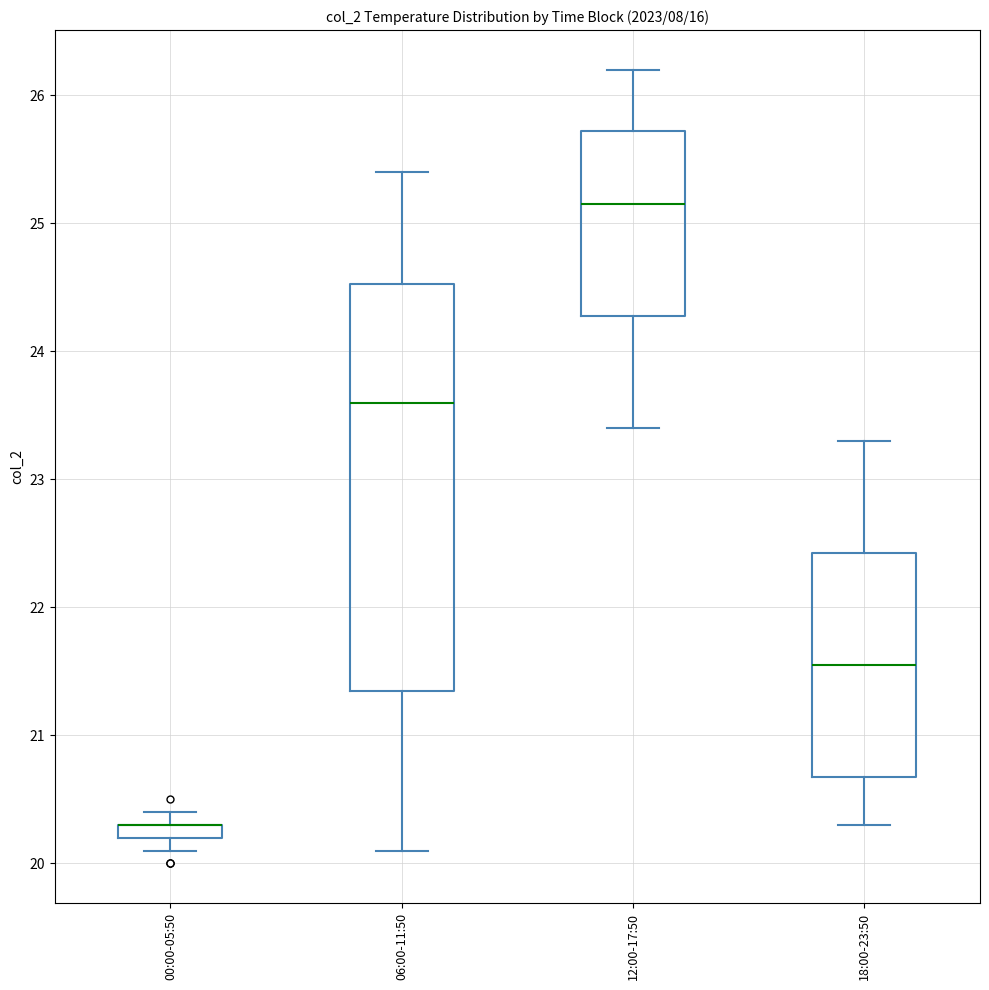

Which box is the tallest, from its lower edge to its upper edge?

06:00-11:50